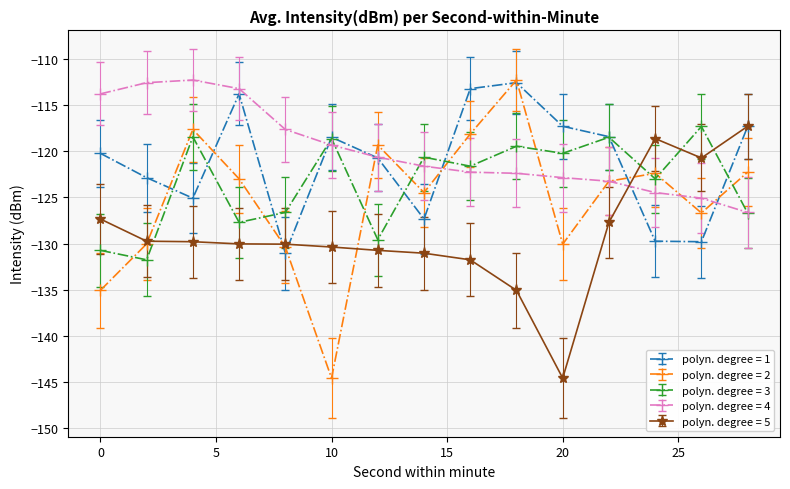

How many distinct data groups are displayed?

5